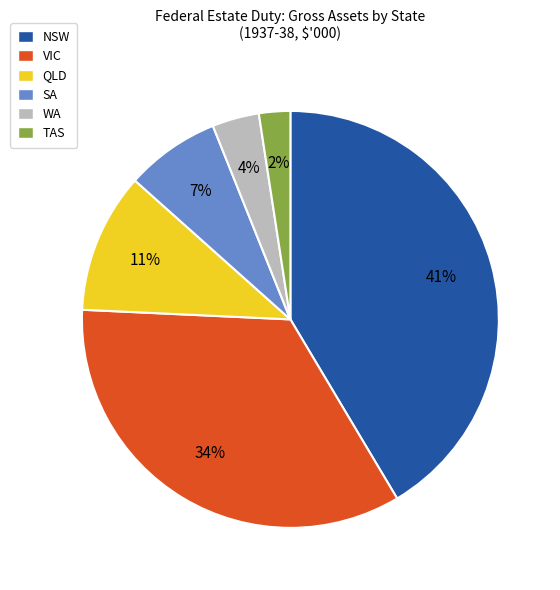

Combined, do WA and SA account for over 50%?

No